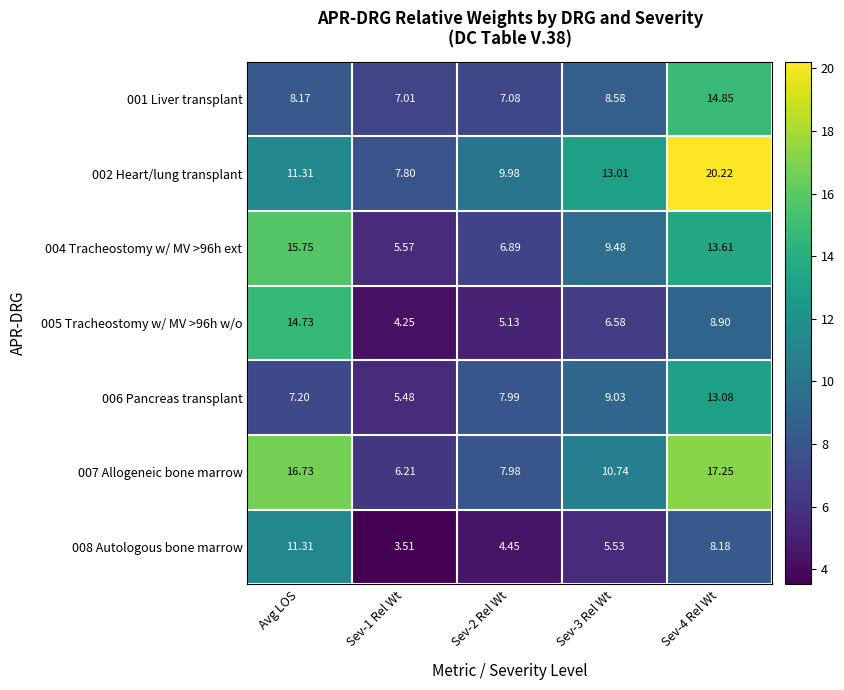

What is the total value across all series at Avg LOS?

85.2